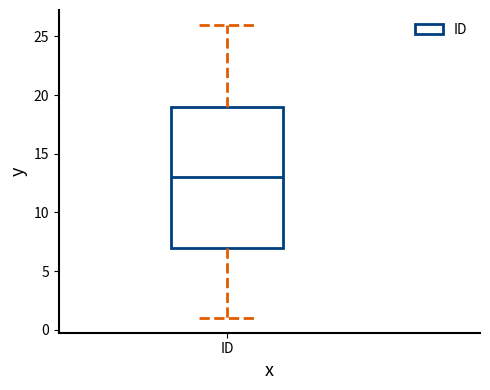

Where does the upper whisker of the box for ID end on the y-axis? The values are not printed on the chart, so give them approximately, as read against the axis.

26